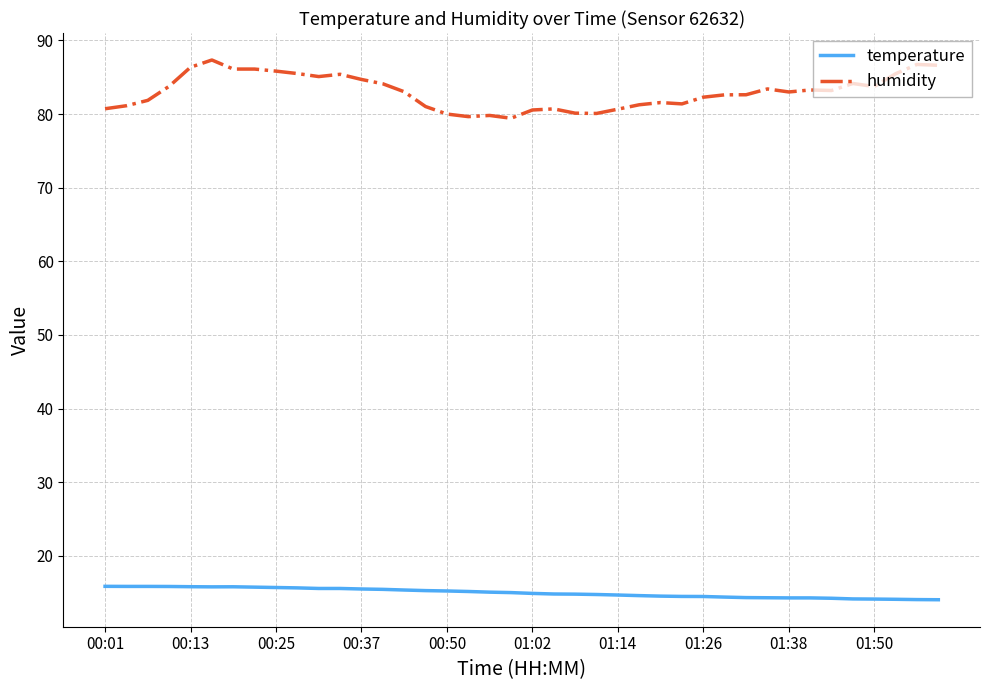

True or false: temperature and humidity cross at least once.

False